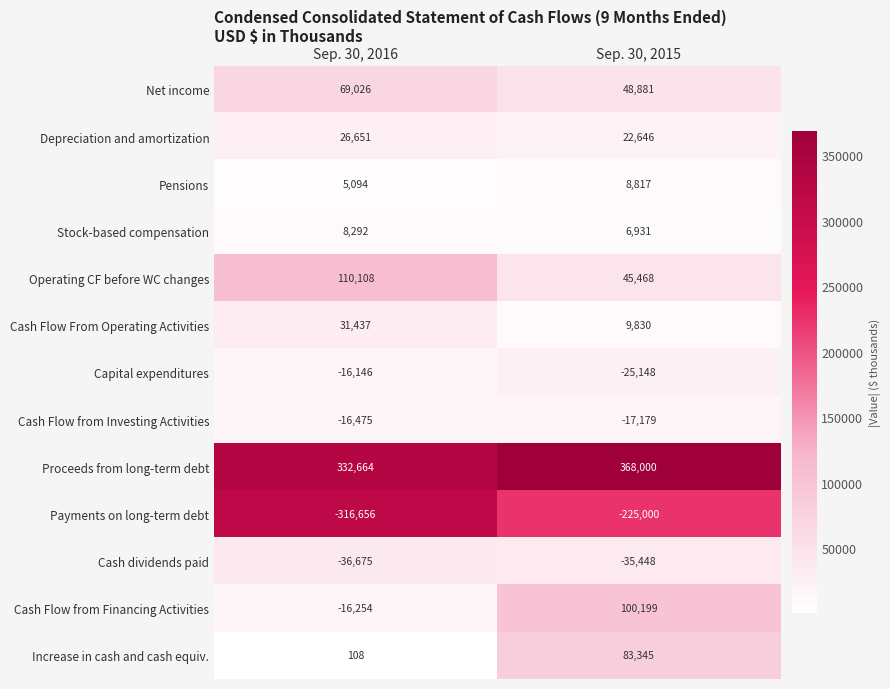

What is the spread (max minus min) of values at Sep. 30, 2015?

593000